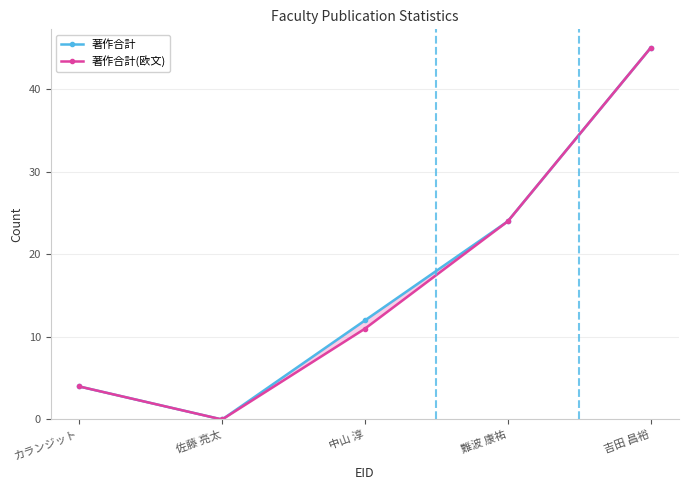

Reading right to left, list all the values displayed in this chart.

著作合計: 吉田 昌裕=45	難波 康祐=24	中山 淳=12	佐藤 亮太=0	カランジット=4
著作合計(欧文): 吉田 昌裕=45	難波 康祐=24	中山 淳=11	佐藤 亮太=0	カランジット=4